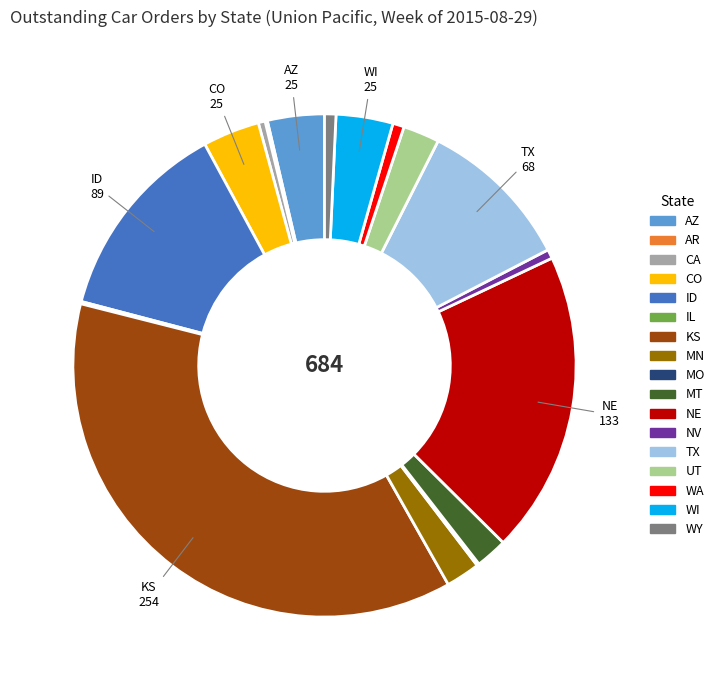

Is there any slice that represents more than half of the pie?

No